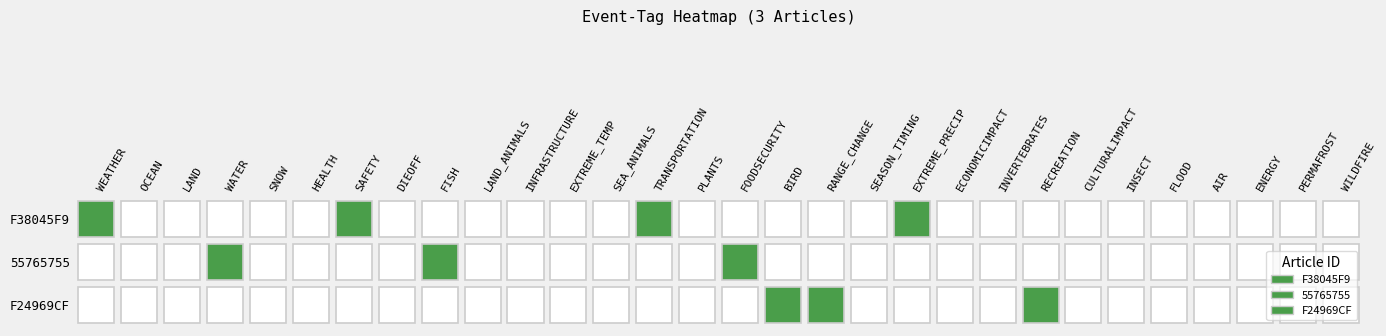

True or false: F24969CF has a value of 0 at F24969CF.

True